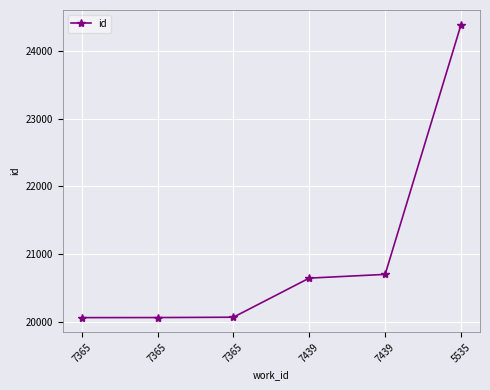

Reading left to right, extract all data points from this chart.

20059	20060	20065	20643	20698	24389